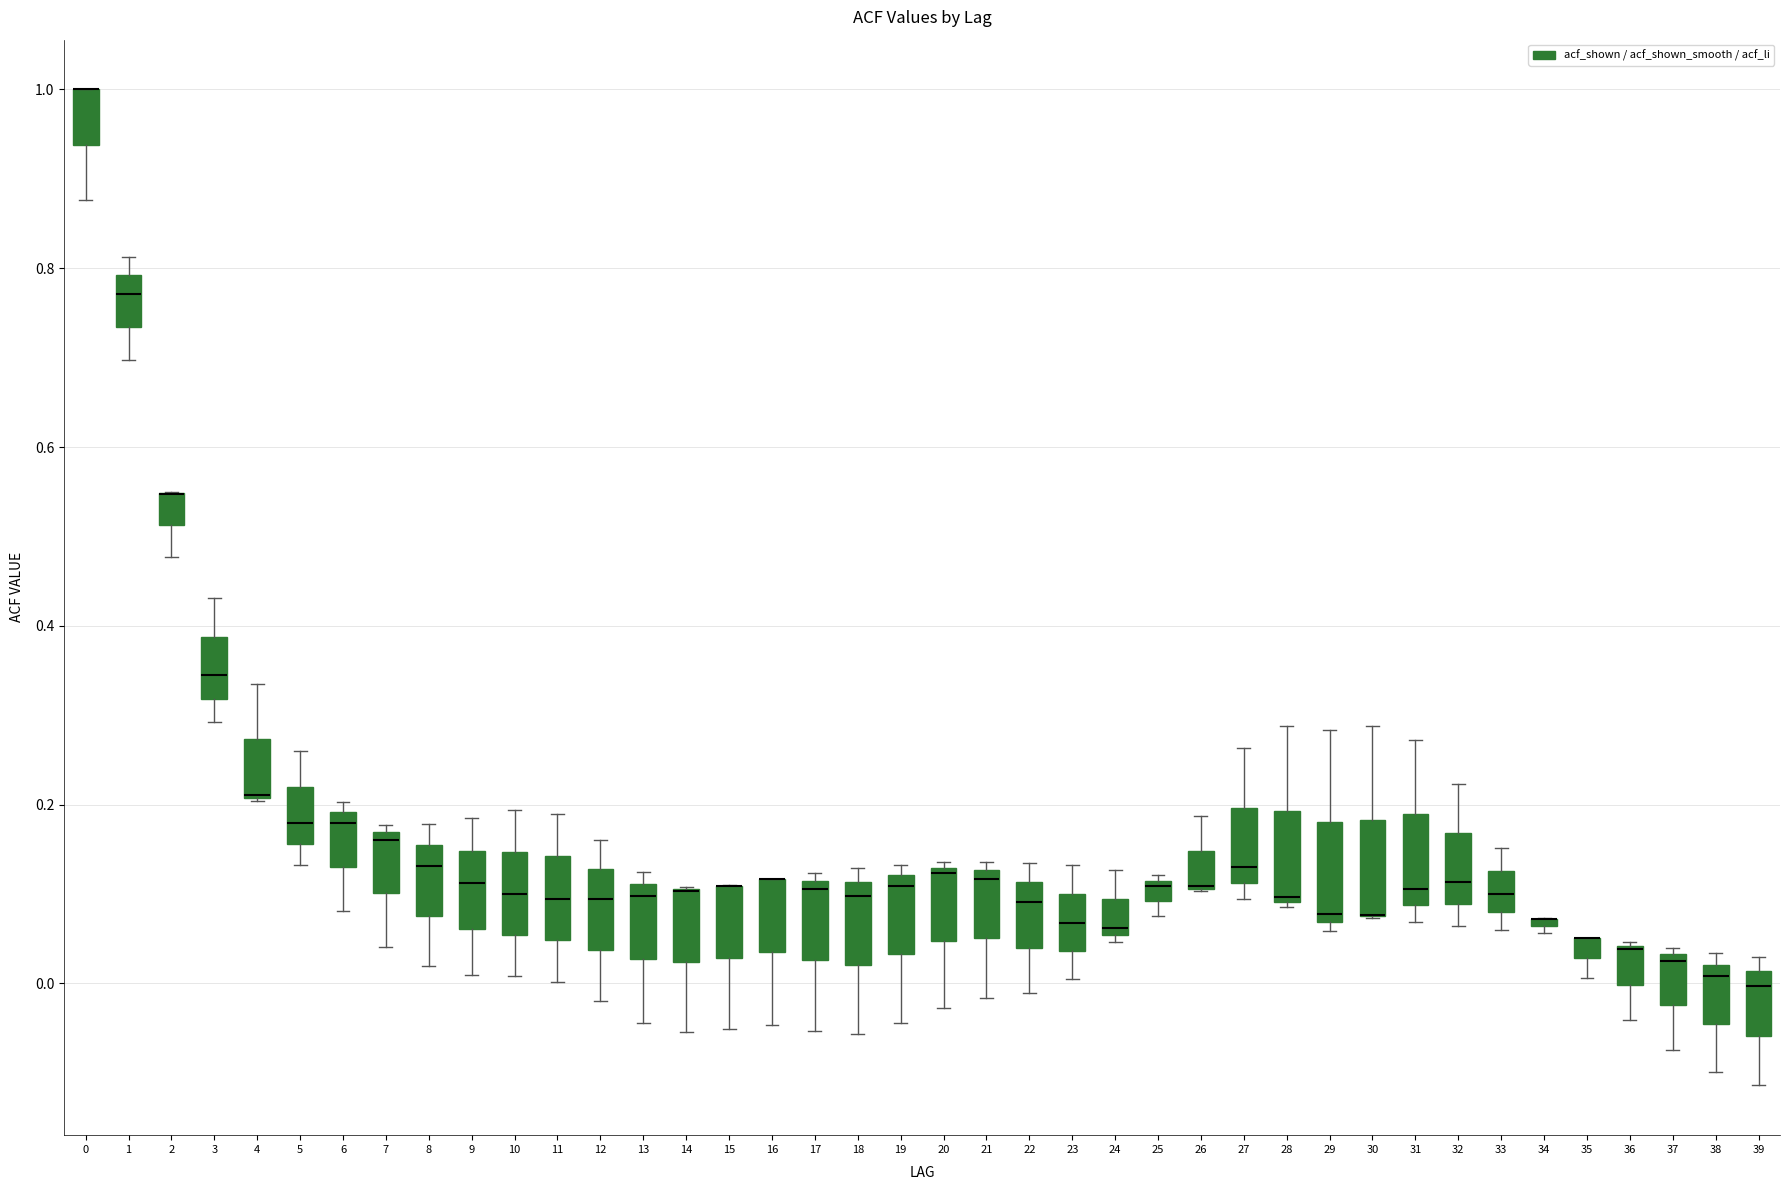

Where does the lower whisker of the box at x = 10 end on the y-axis? The values are not printed on the chart, so give them approximately, as read against the axis.

0.00